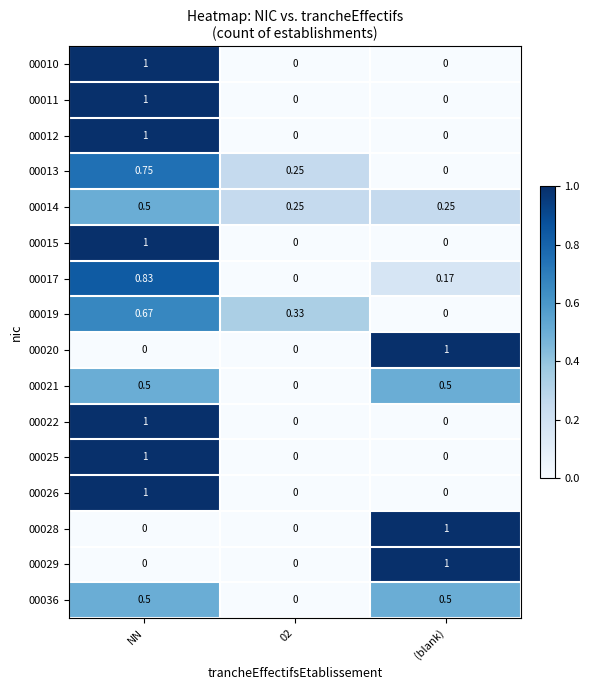

Is the value of 00017 at NN greater than the value of 00015 at (blank)?

Yes